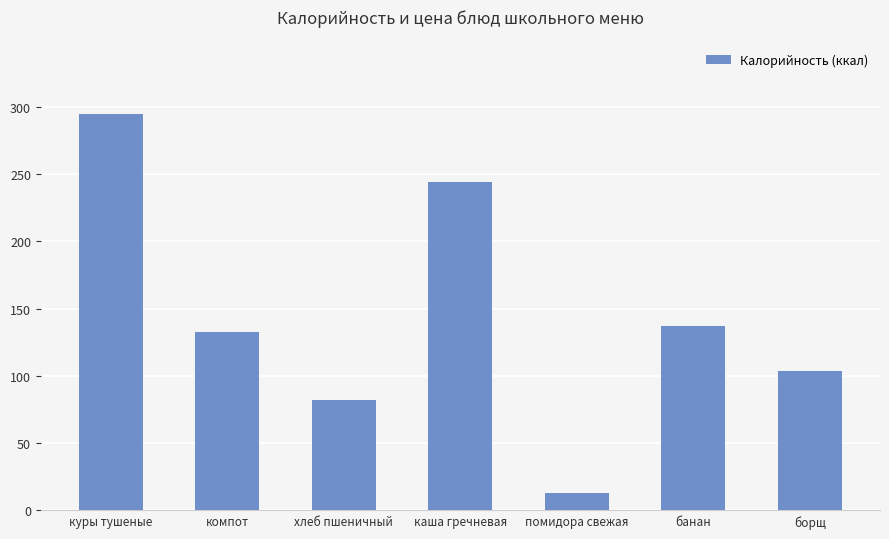

What is the change in value from хлеб пшеничный to борщ?

+22